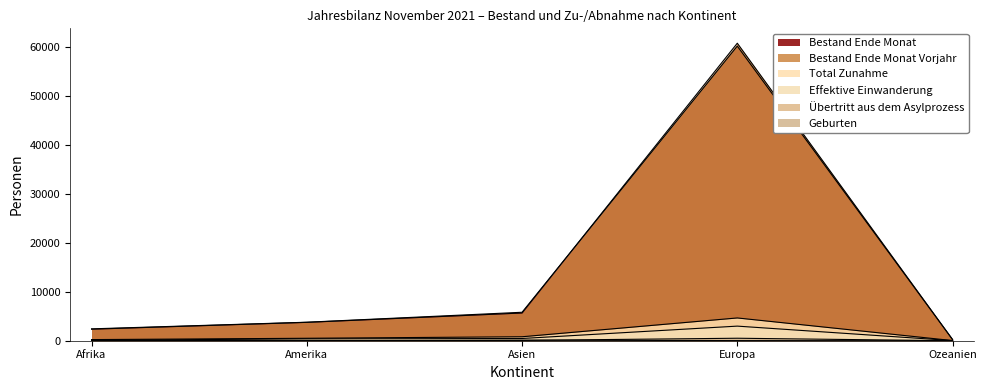

Is it true that Bestand Ende Monat Vorjahr equals 60774 at Europa?

True